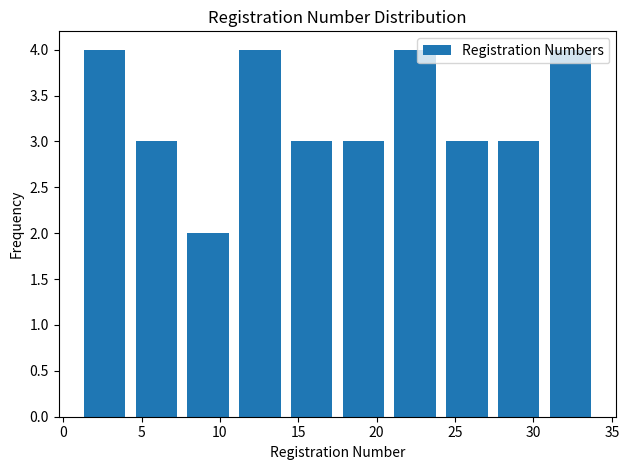

Reading left to right, list every bar in this chart as the range it spans on the x-axis followed by its height. Neither the bar edges nor the heights are printed on the chart, so give them approximately, as read against the axes.

1.0 to 4.3: 4
4.3 to 7.6: 3
7.6 to 10.9: 2
10.9 to 14.2: 4
14.2 to 17.5: 3
17.5 to 20.8: 3
20.8 to 24.1: 4
24.1 to 27.4: 3
27.4 to 30.7: 3
30.7 to 34.0: 4